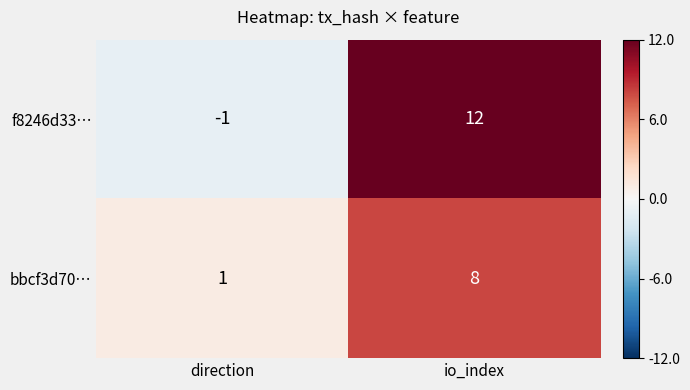

Reading left to right, what are all the values shown in this chart?

f8246d33…: -1	12
bbcf3d70…: 1	8